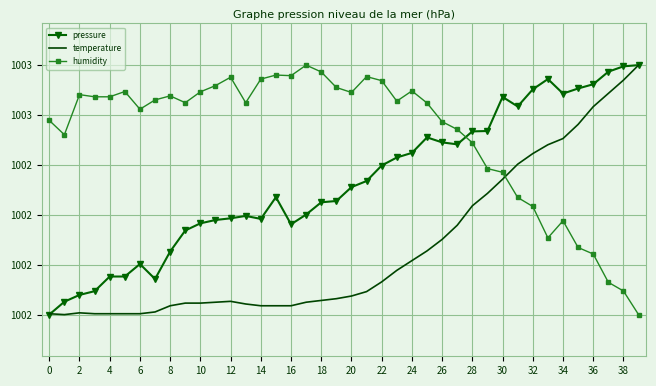

What is the label of the 20th point from the left?

38